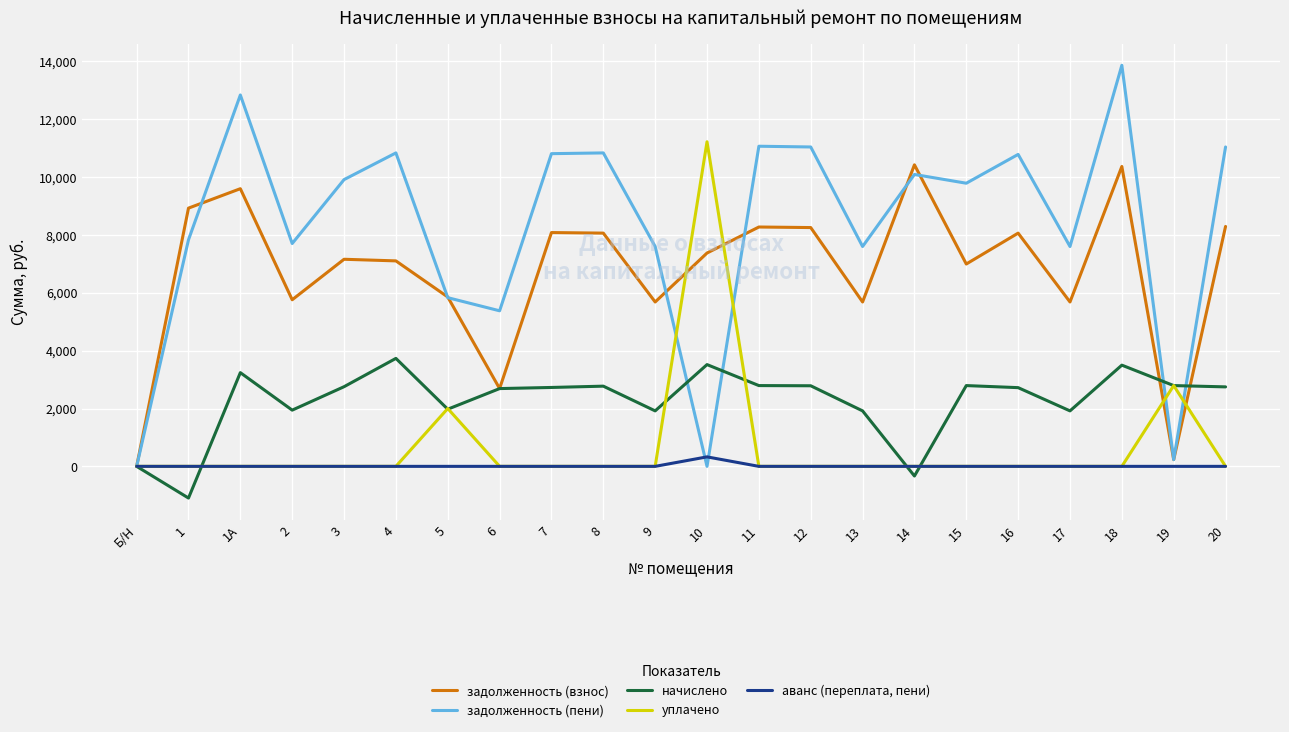

Which series has the widest spread of values?

задолженность (пени)